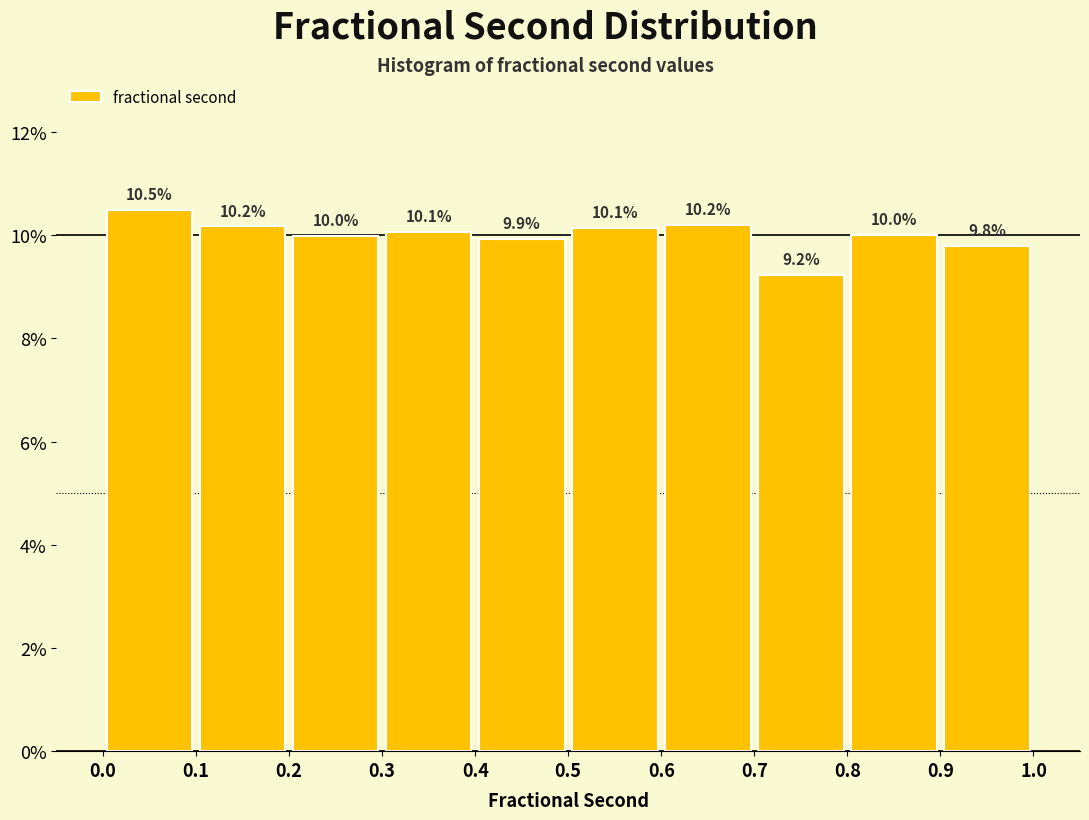

Which range on the x-axis has the tallest bar?

0.0 to 0.1